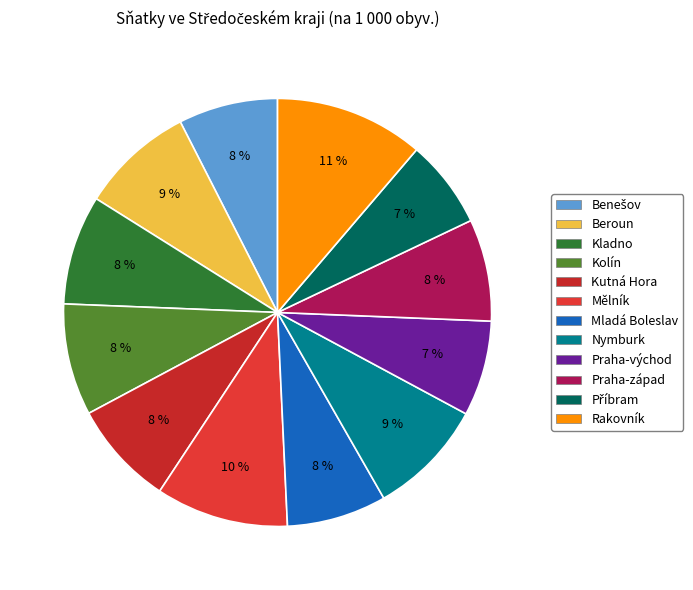

True or false: Mělník accounts for 10% of the total.

True